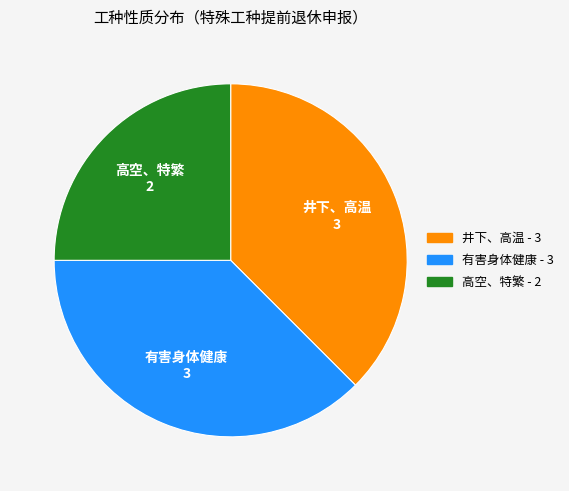

Which slice is the smallest?

高空、特繁